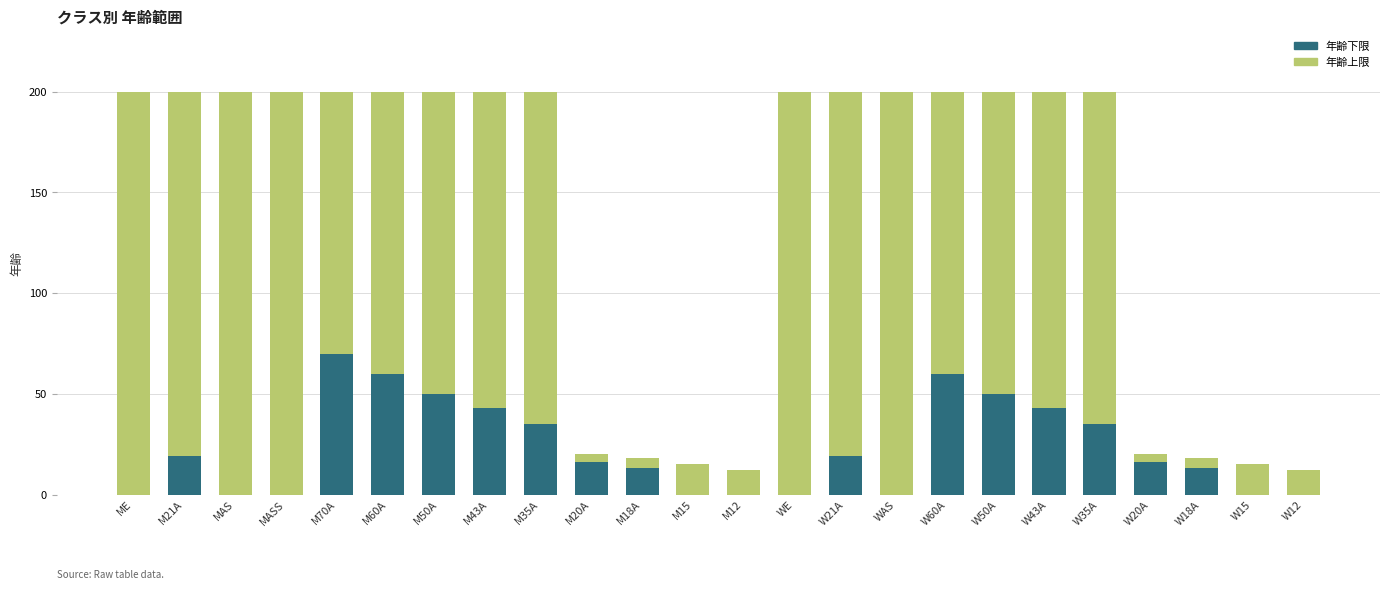

How many series are shown in this chart?

2